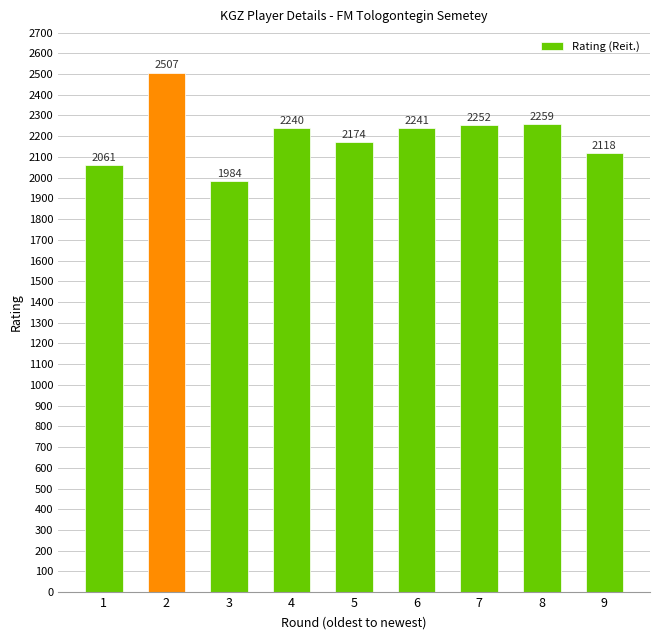

Where is the data nearest to the value 2245?

6